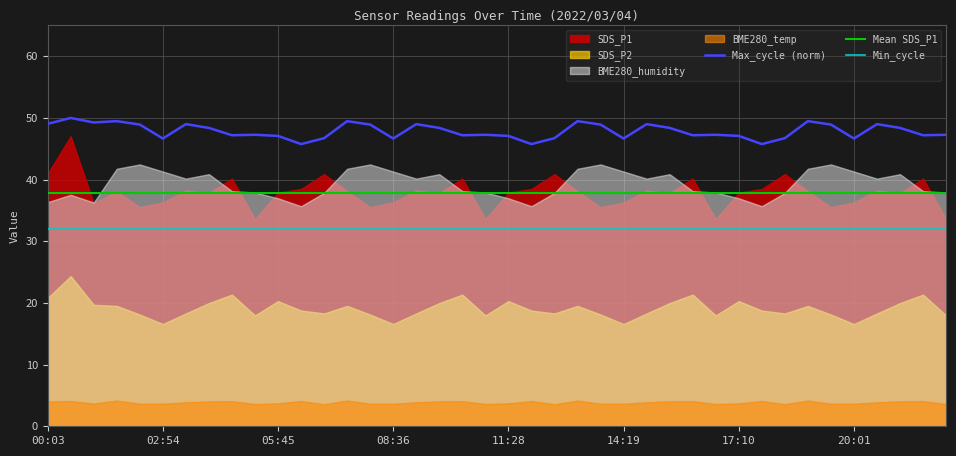

True or false: Max_cycle (norm) has a value of 10.1 at 02:54.

False